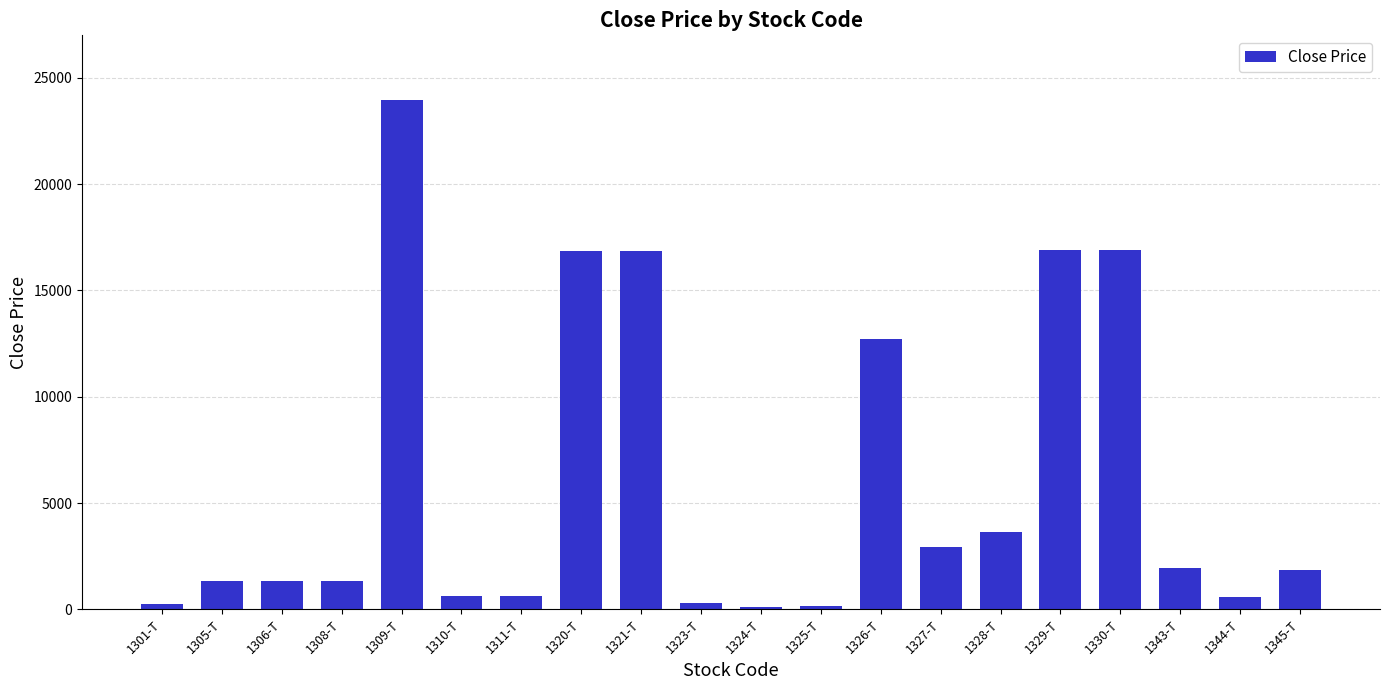

What is the average value?

6056